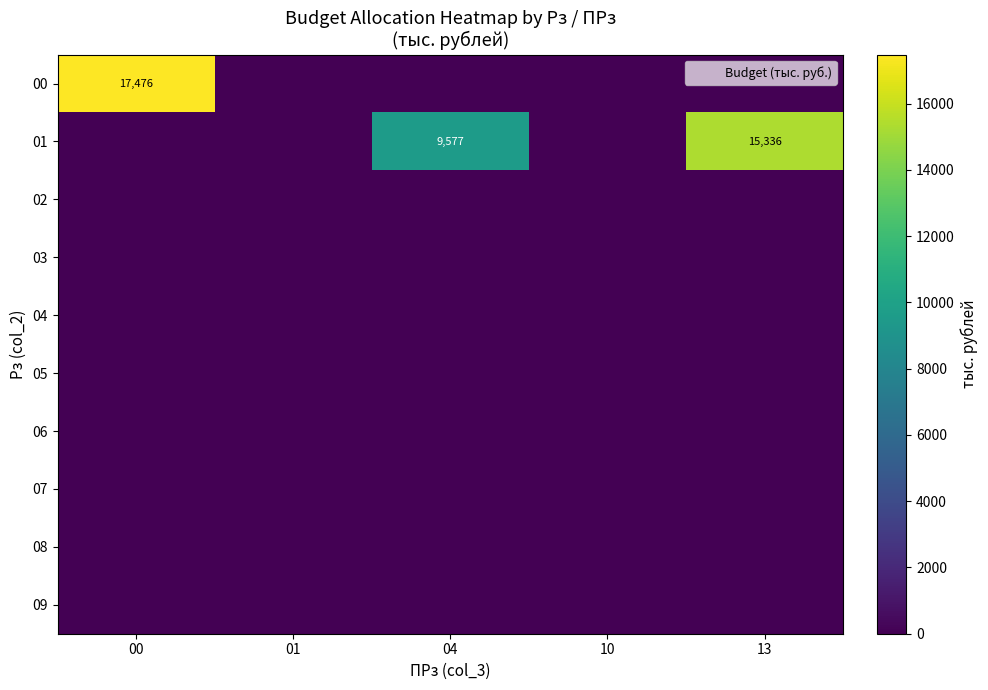

At which label is 07 closest to 0?

00